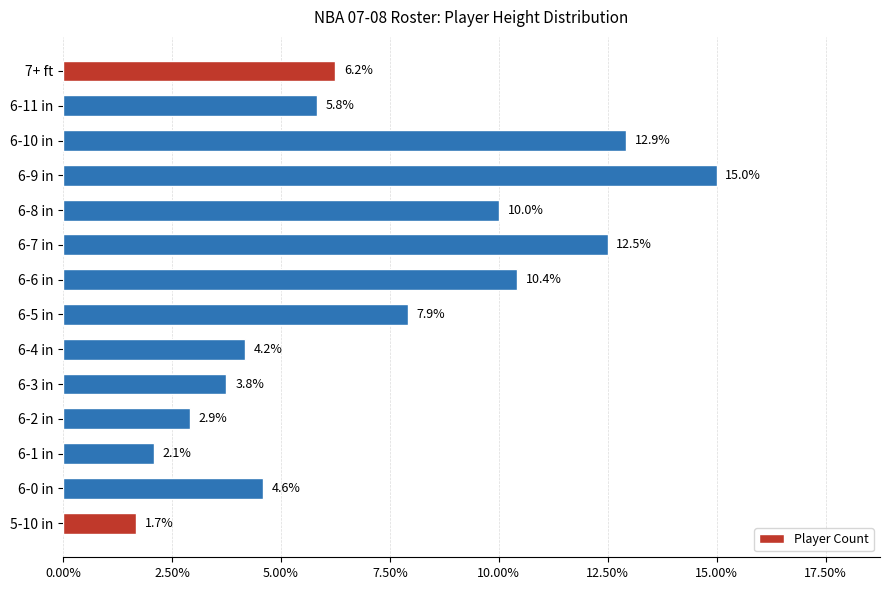

Are the bars horizontal?

Yes